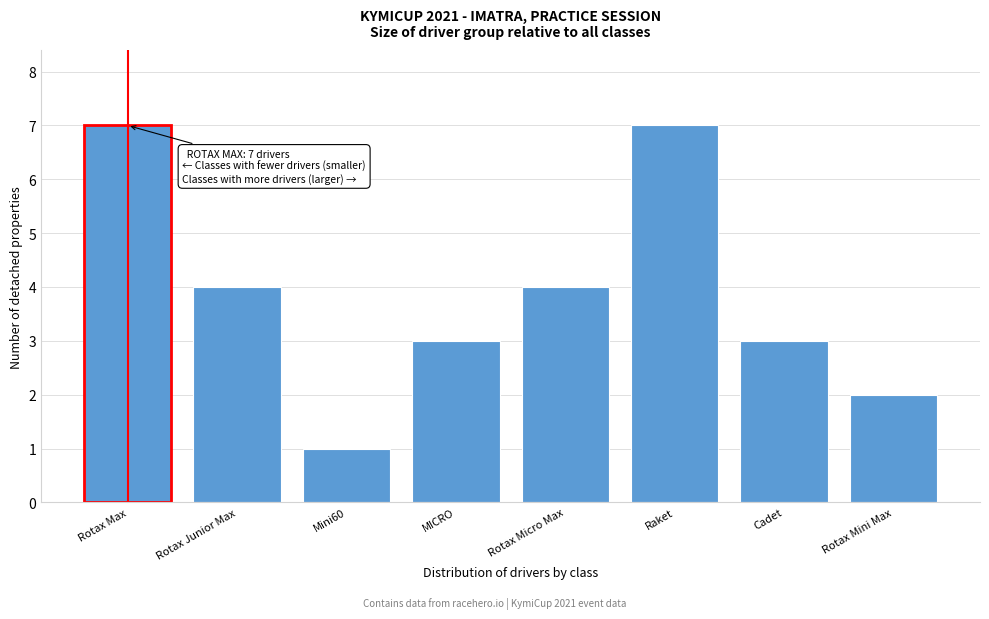

Reading right to left, extract all data points from this chart.

2	3	7	4	3	1	4	7